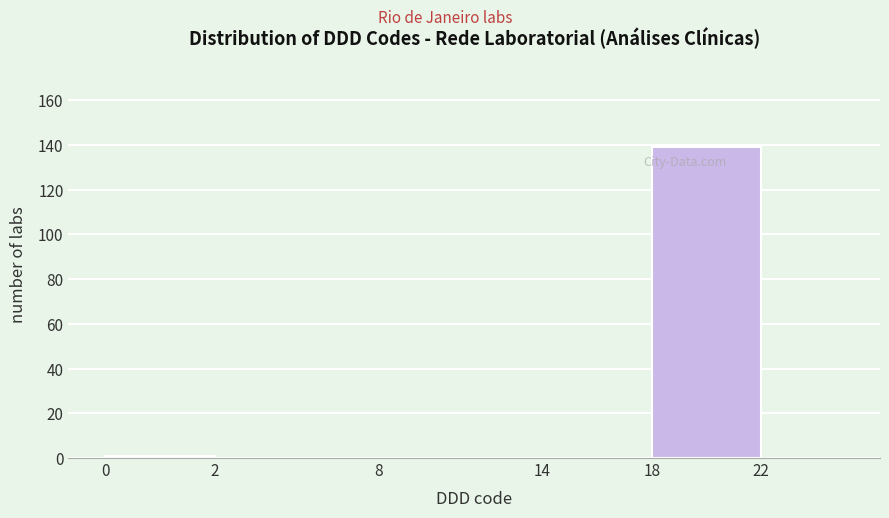

Reading left to right, list all the values displayed in this chart.

0=1	2=0	8=0	14=0	18=139	22=0